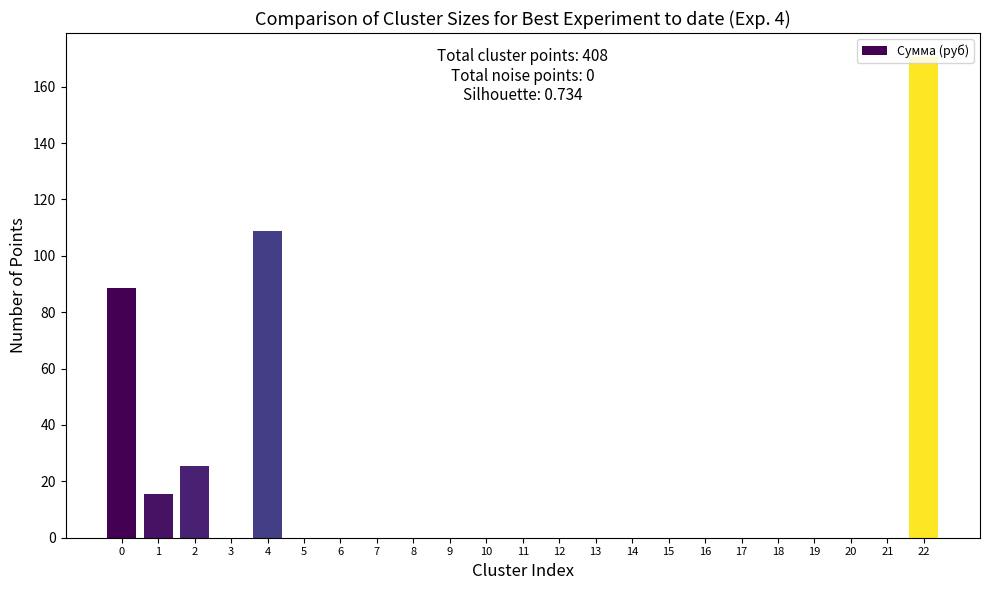

What is the change in value from 2 to 10?

-25.6